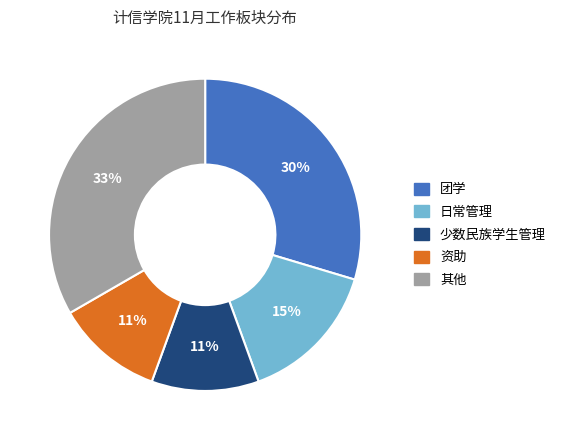

The 其他 slice represents 41% of the pie. True or false?

False